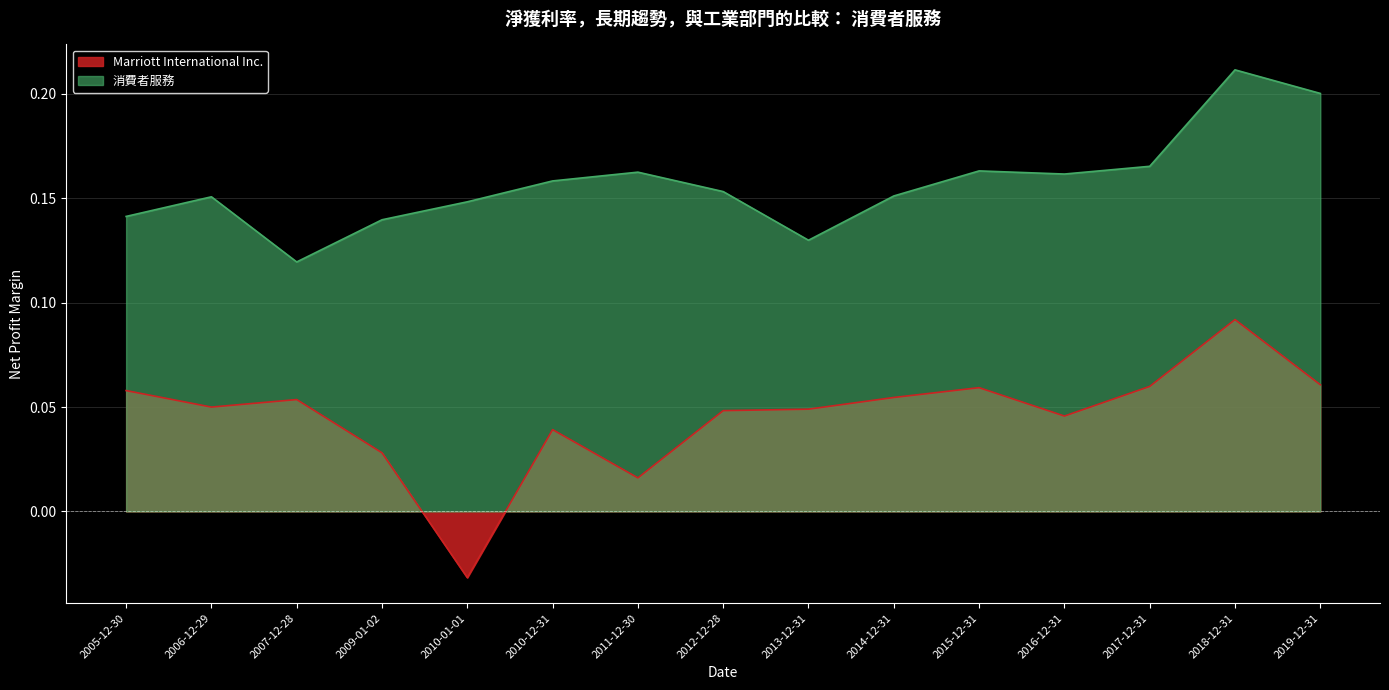

What is the spread (max minus min) of values at 2010-01-01?

0.2